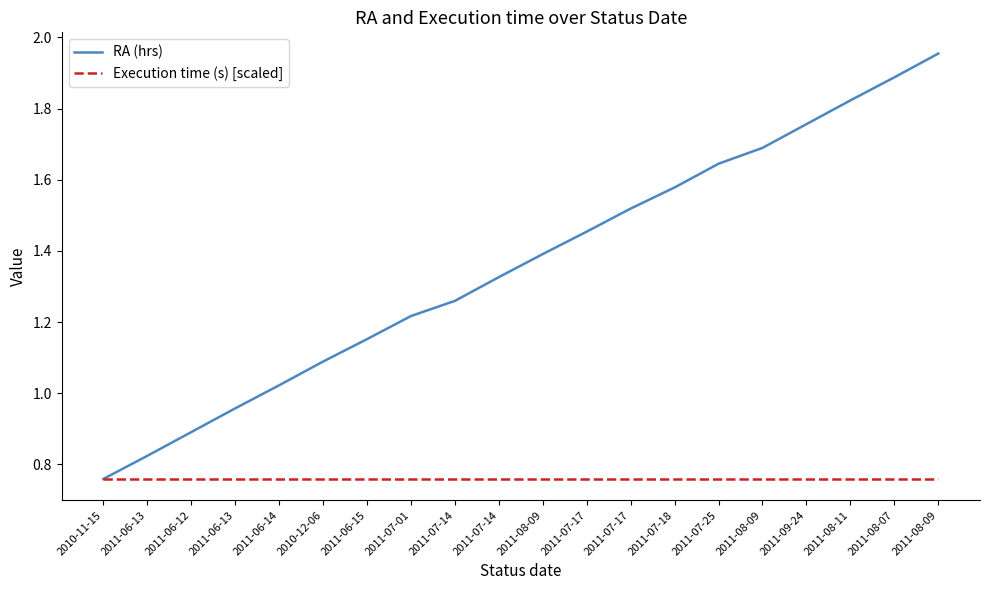

Is it true that RA (hrs) equals 2.0 at 2011-08-09?

True